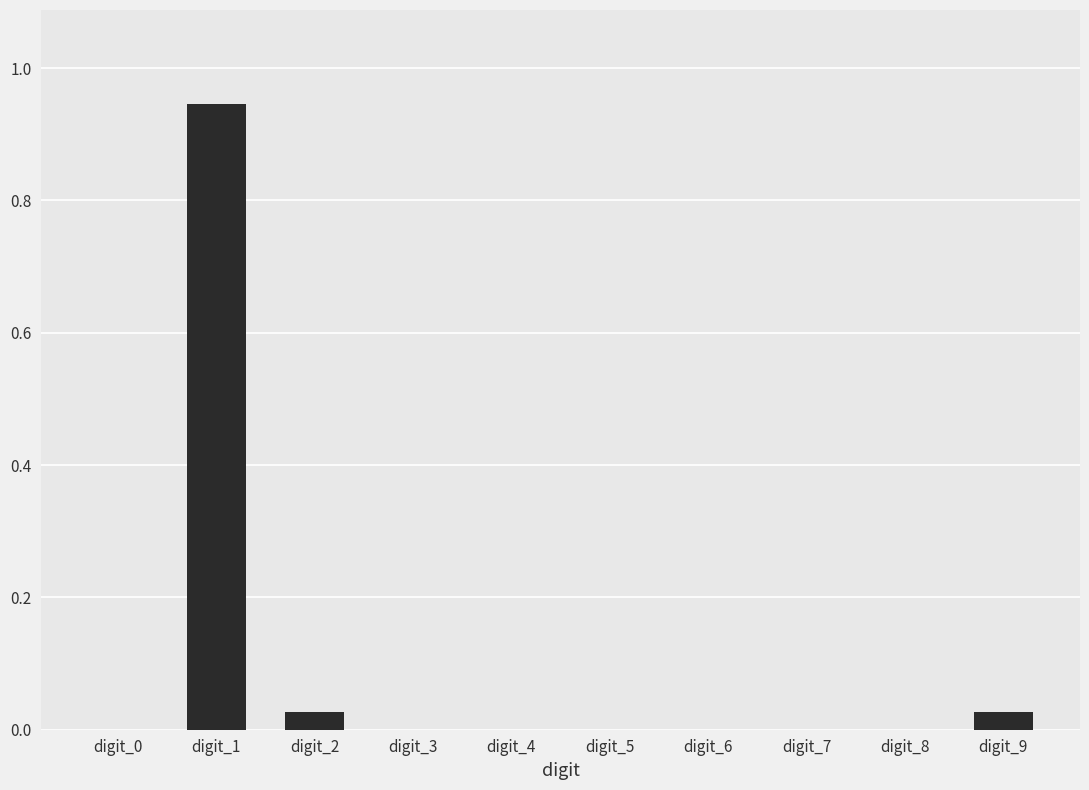

What is the sum of all values?

1.0